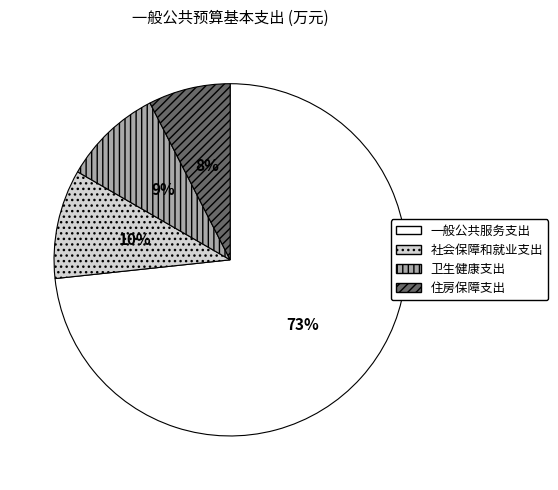

To the nearest percent, what is the combined percentage of 卫生健康支出 and 社会保障和就业支出?

19%